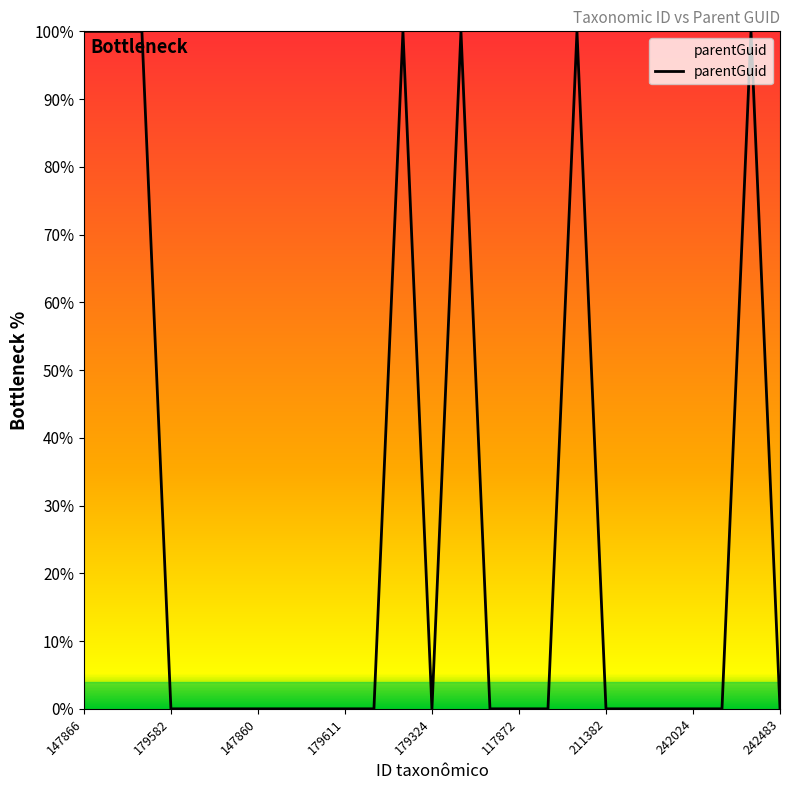

What is the difference between the maximum and minimum values?

100